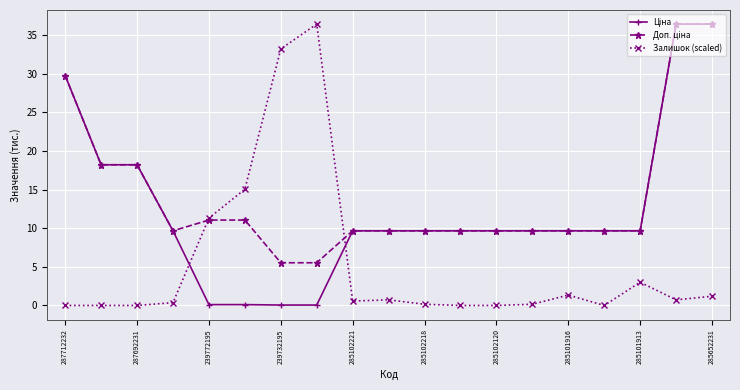

True or false: Ціна and Доп. ціна cross at least once.

False